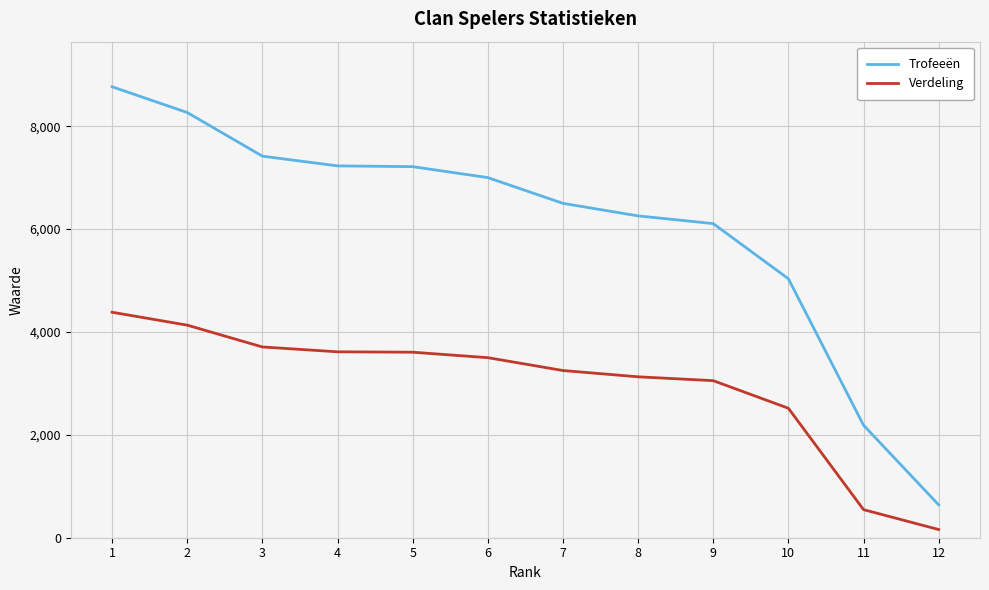

True or false: Verdeling and Trofeeën intersect in this chart.

False